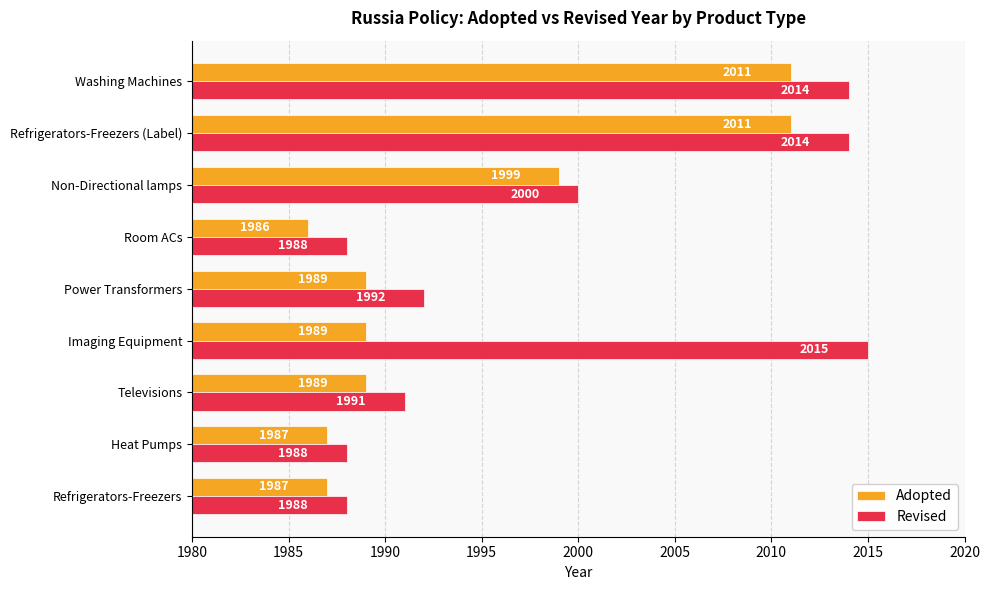

What is the average value of the Revised series?

1999